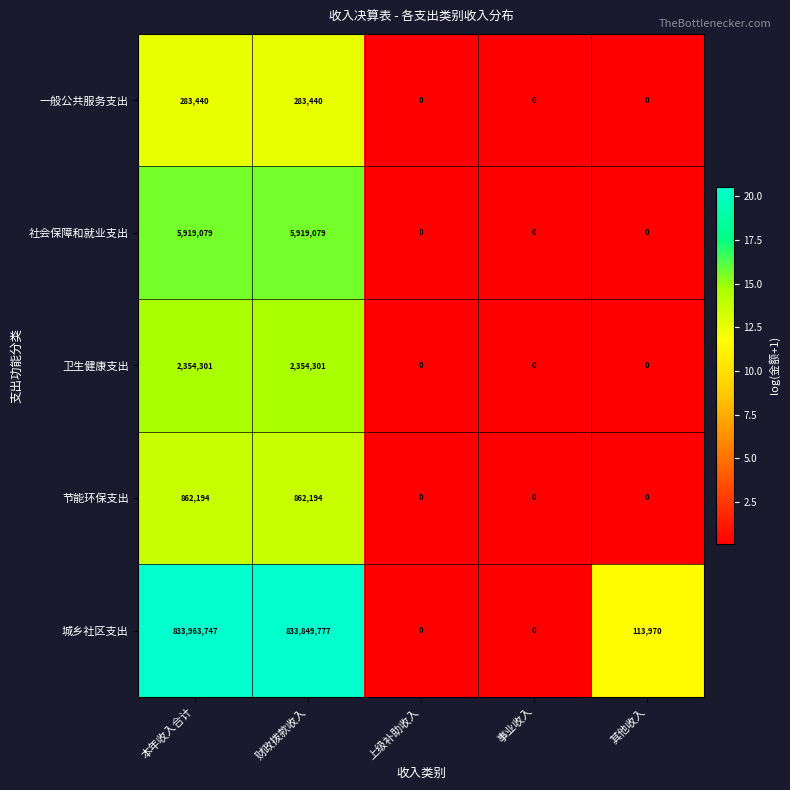

True or false: 社会保障和就业支出 has a value of 3909726 at 上级补助收入.

False